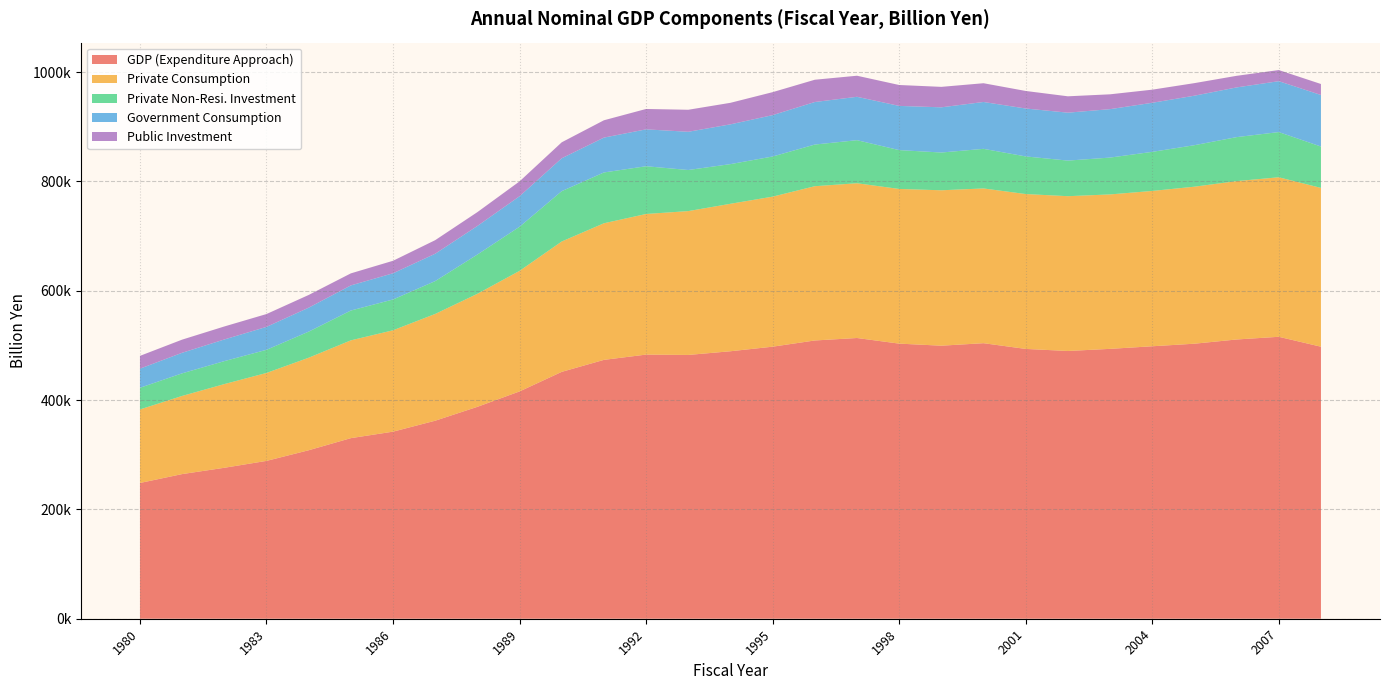

Reading left to right, extract all data points from this chart.

GDP (Expenditure Approach): 1980=248375.9	1981=264641.7	1982=276162.8	1983=288772.7	1984=308238.4	1985=330396.8	1986=342266.4	1987=362296.7	1988=387685.6	1989=415885.2	1990=451683.0	1991=473607.6	1992=483255.6	1993=482607.6	1994=489378.8	1995=497740.0	1996=509095.8	1997=513612.9	1998=503324.1	1999=499544.2	2000=504118.8	2001=493644.7	2002=489875.2	2003=493747.5	2004=498490.6	2005=503186.7	2006=510899.0	2007=515822.8	2008=497677.1
Private Consumption: 1980=134506.3	1981=142987.3	1982=153133.2	1983=160893.0	1984=169289.0	1985=178909.7	1986=185478.7	1987=195344.7	1988=206790.0	1989=220570.0	1990=238517.8	1991=249923.0	1992=257273.6	1993=263192.1	1994=269804.0	1995=274514.5	1996=282236.7	1997=283150.4	1998=282999.2	1999=284340.7	2000=283125.3	2001=283348.9	2002=283200.5	2003=282563.2	2004=284172.6	2005=287271.6	2006=289757.0	2007=291864.5	2008=290551.9
Private Non-Resi. Investment: 1980=39680.7	1981=41346.4	1982=42001.3	1983=42326.3	1984=47714.1	1985=54556.0	1986=56346.2	1987=60093.6	1988=71810.3	1989=80703.8	1990=92096.7	1991=92932.3	1992=87345.0	1993=75163.4	1994=72565.8	1995=73411.1	1996=76207.1	1997=78768.1	1998=71075.3	1999=69078.6	2000=72452.6	2001=68829.4	2002=65115.4	2003=67397.0	2004=71503.7	2005=75901.0	2006=80464.7	2007=82670.7	2008=75694.8
Government Consumption: 1980=34936.6	1981=37603.5	1982=39622.5	1983=41980.4	1984=43836.6	1985=45961.2	1986=47937.6	1987=50049.0	1988=52298.8	1989=55824.2	1990=60156.3	1991=63797.8	1992=67482.0	1993=69945.2	1994=72767.5	1995=75712.7	1996=77821.9	1997=79374.6	1998=80860.1	1999=82698.3	2000=85739.0	2001=87663.8	2002=87680.8	2003=88613.3	2004=89785.1	2005=90578.9	2006=90944.4	2007=93126.1	2008=94318.1
Public Investment: 1980=23428.1	1981=24051.7	1982=23778.6	1983=23467.6	1984=23271.9	1985=22036.0	1986=22864.3	1987=24840.6	1988=25321.9	1989=27163.9	1990=29224.2	1991=31685.8	1992=37300.1	1993=40278.0	1994=39402.3	1995=42031.2	1996=40774.9	1997=38555.2	1998=38246.8	1999=37430.1	2000=34315.4	2001=32096.2	2002=29955.5	2003=27138.8	2004=24002.2	2005=22993.5	2006=21232.2	2007=20360.9	2008=20091.1